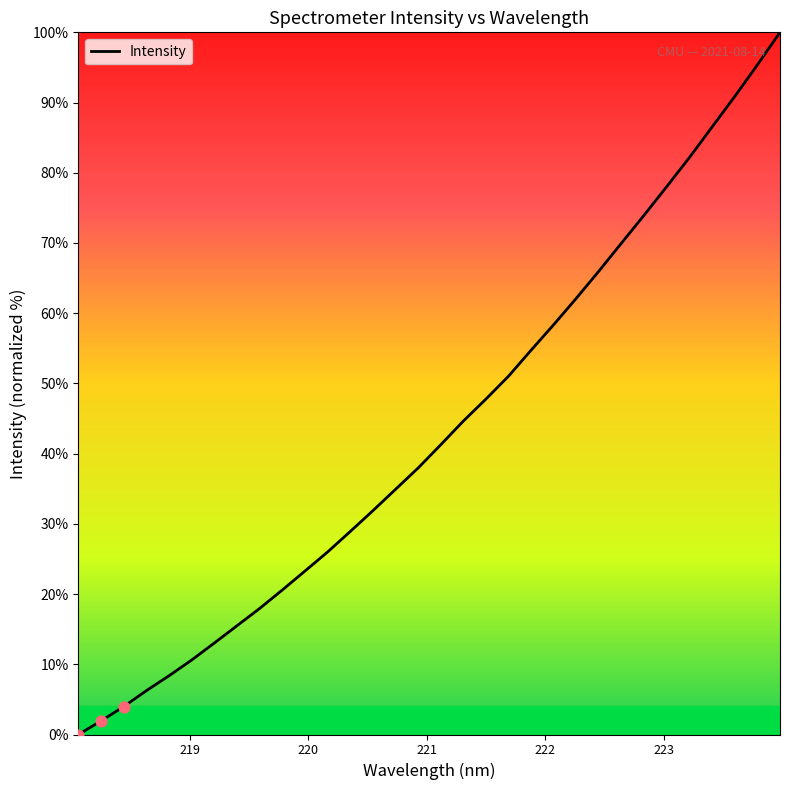

What is the greatest value displayed?

100.0